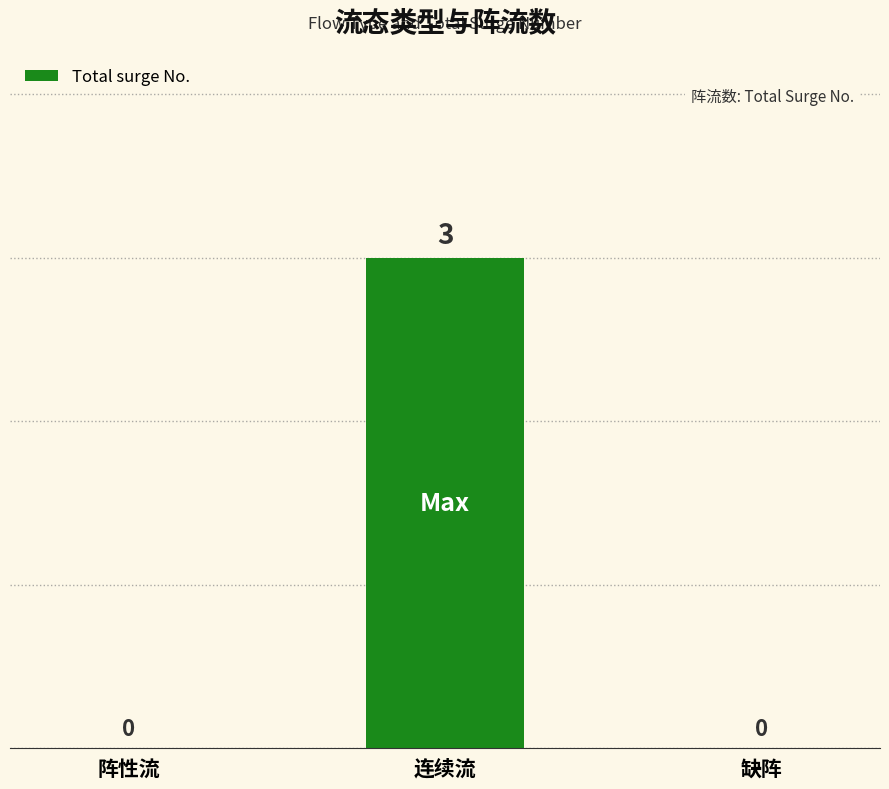

Are the bars grouped side by side (vs. stacked)?

No